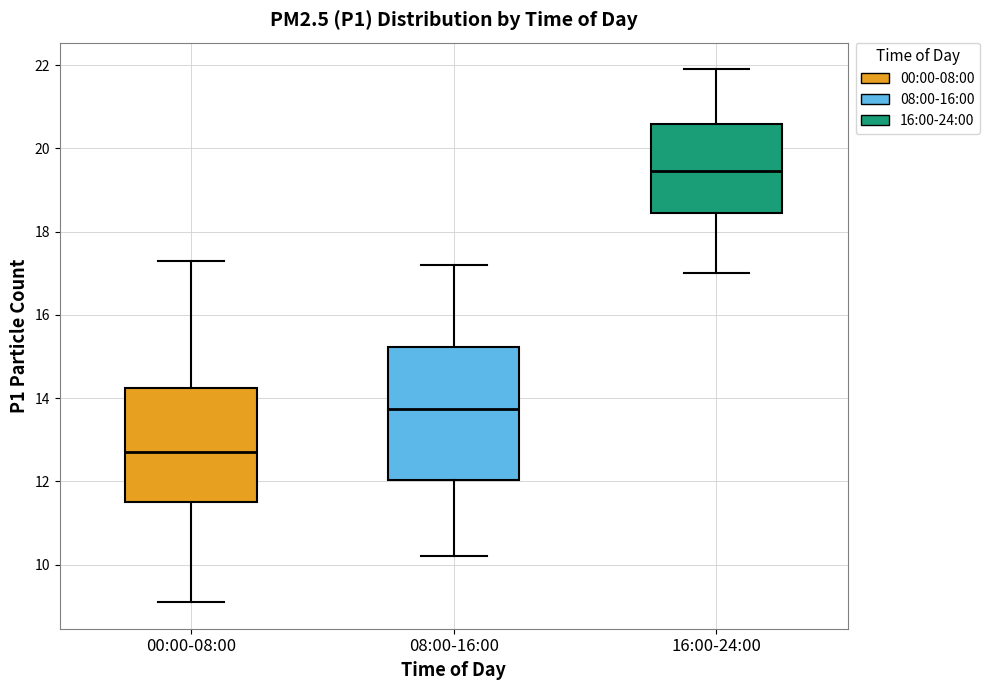

Which box has the highest median line?

16:00-24:00